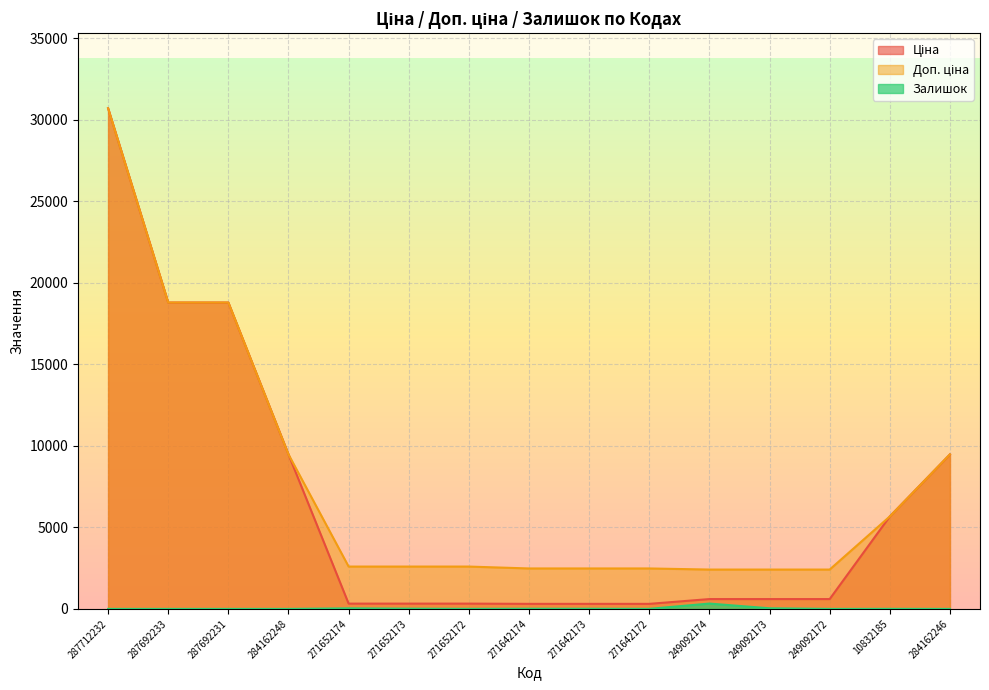

Is it true that Доп. ціна equals 2940.0 at 284162246?

False